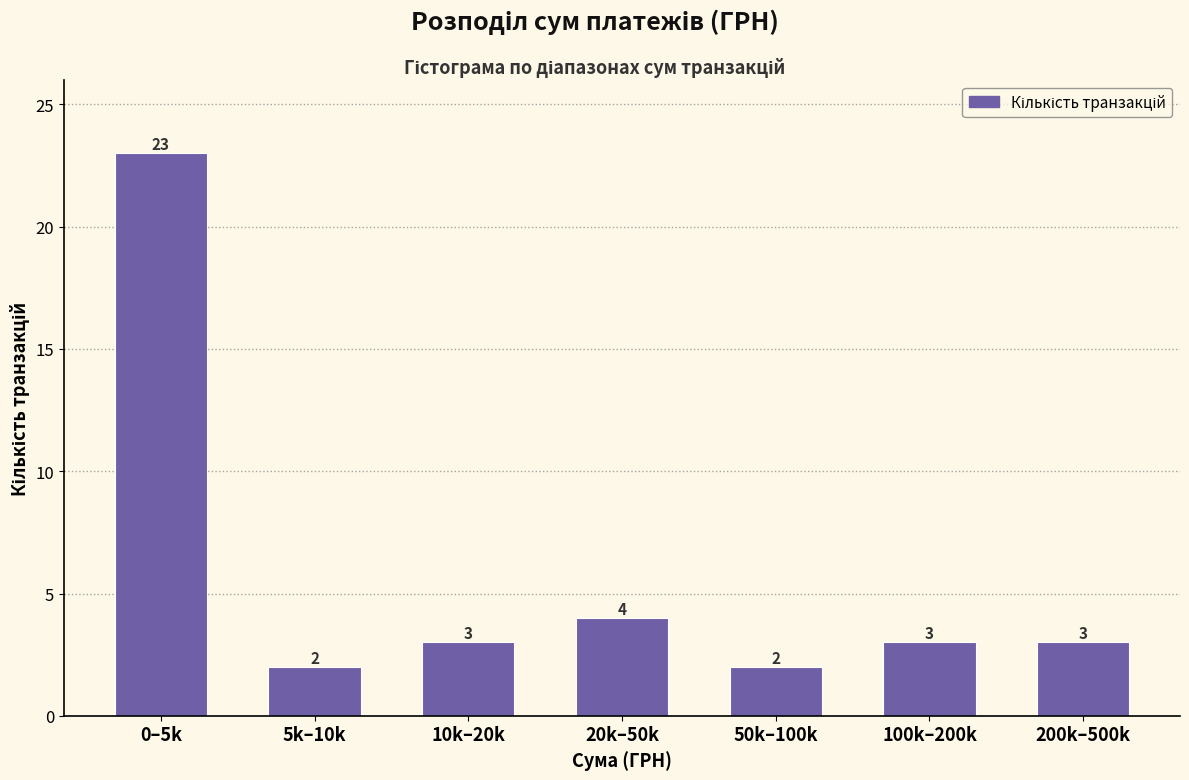

Reading left to right, what are all the values shown in this chart?

0–5k=23	5k–10k=2	10k–20k=3	20k–50k=4	50k–100k=2	100k–200k=3	200k–500k=3